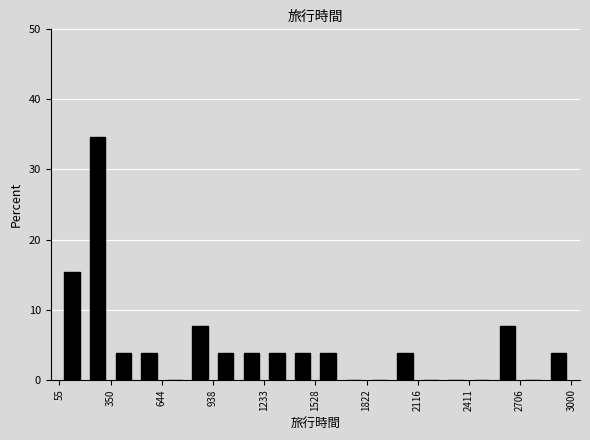

Around what value on the x-axis is the tallest bar? Give the approximate position of its centre, as read against the axis.

300